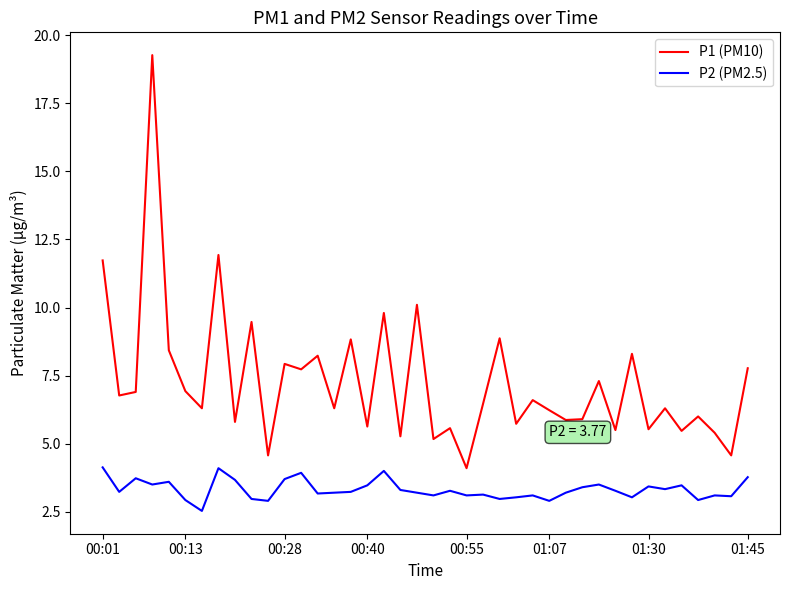

True or false: P1 (PM10) and P2 (PM2.5) cross at least once.

False